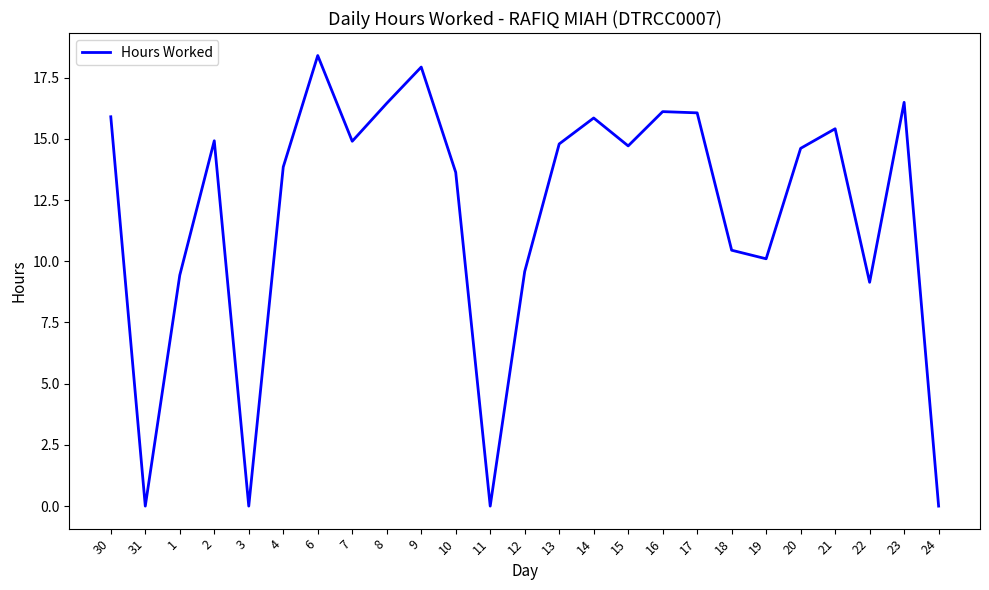

What is the sum of all values?

298.7